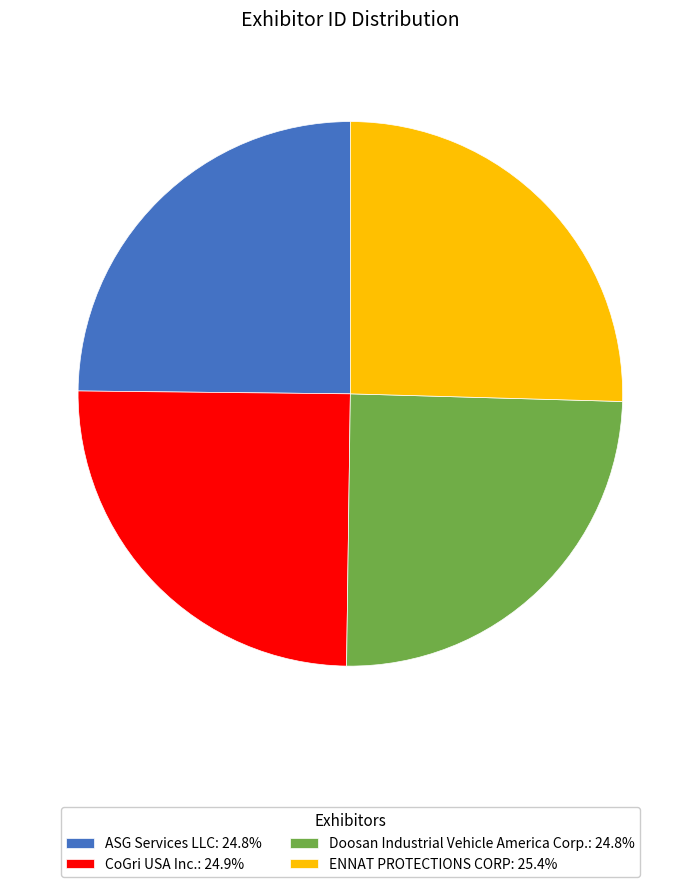

Is there any slice that represents more than half of the pie?

No